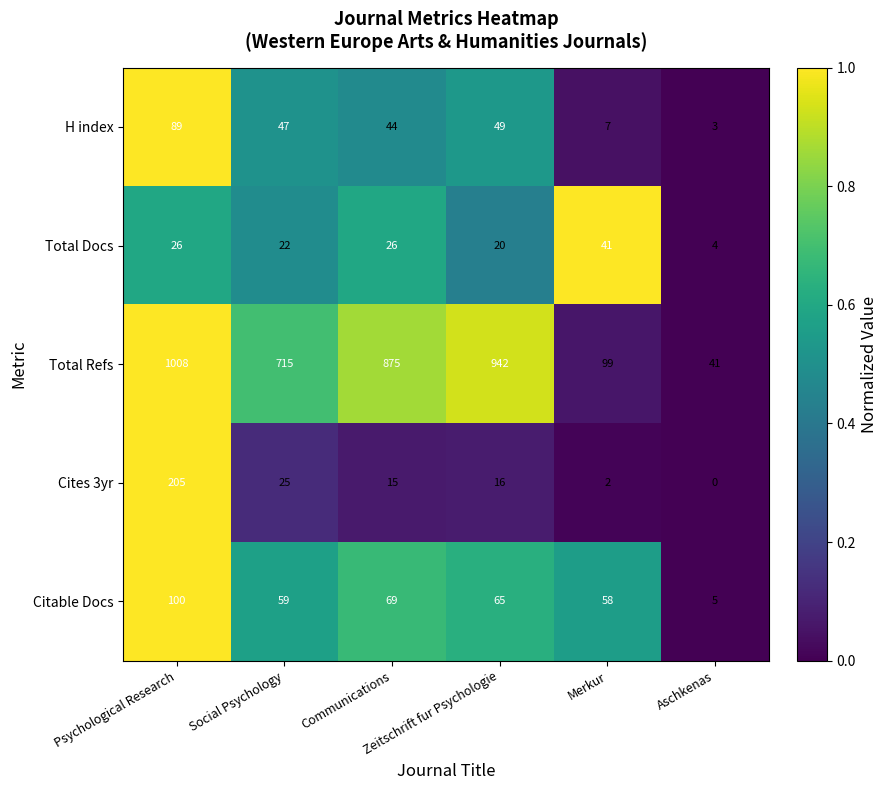

List the series in order of their peak value, highest first.

Total Refs, Cites 3yr, Citable Docs, H index, Total Docs